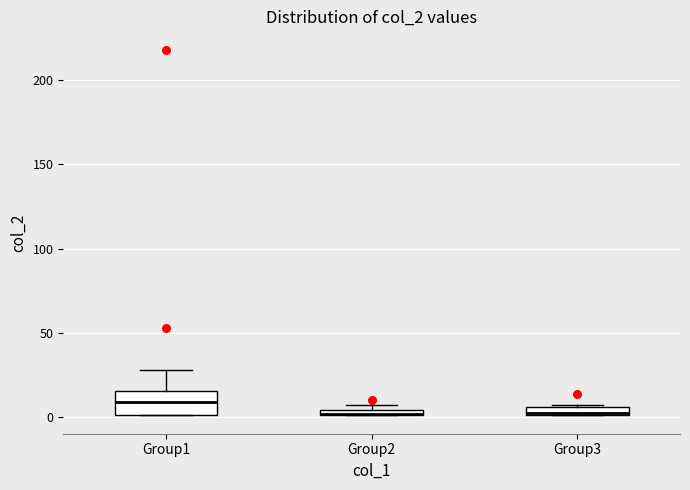

Where is the lower edge of the box for Group3 on the y-axis? The values are not printed on the chart, so give them approximately, as read against the axis.

0